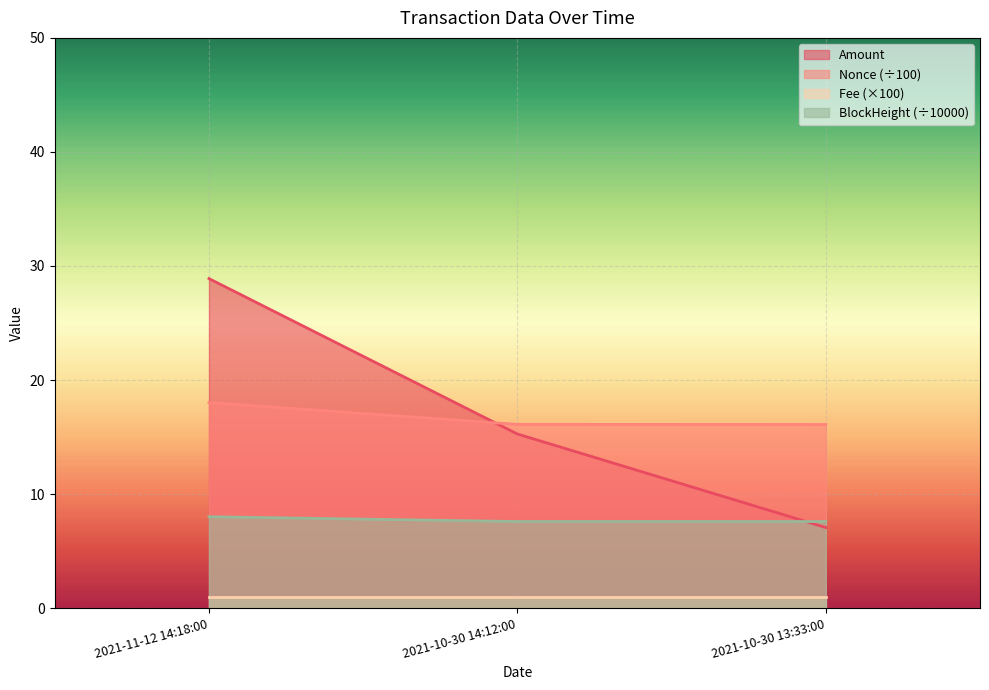

Is it true that Amount equals 7.1 at 2021-10-30 13:33:00?

True